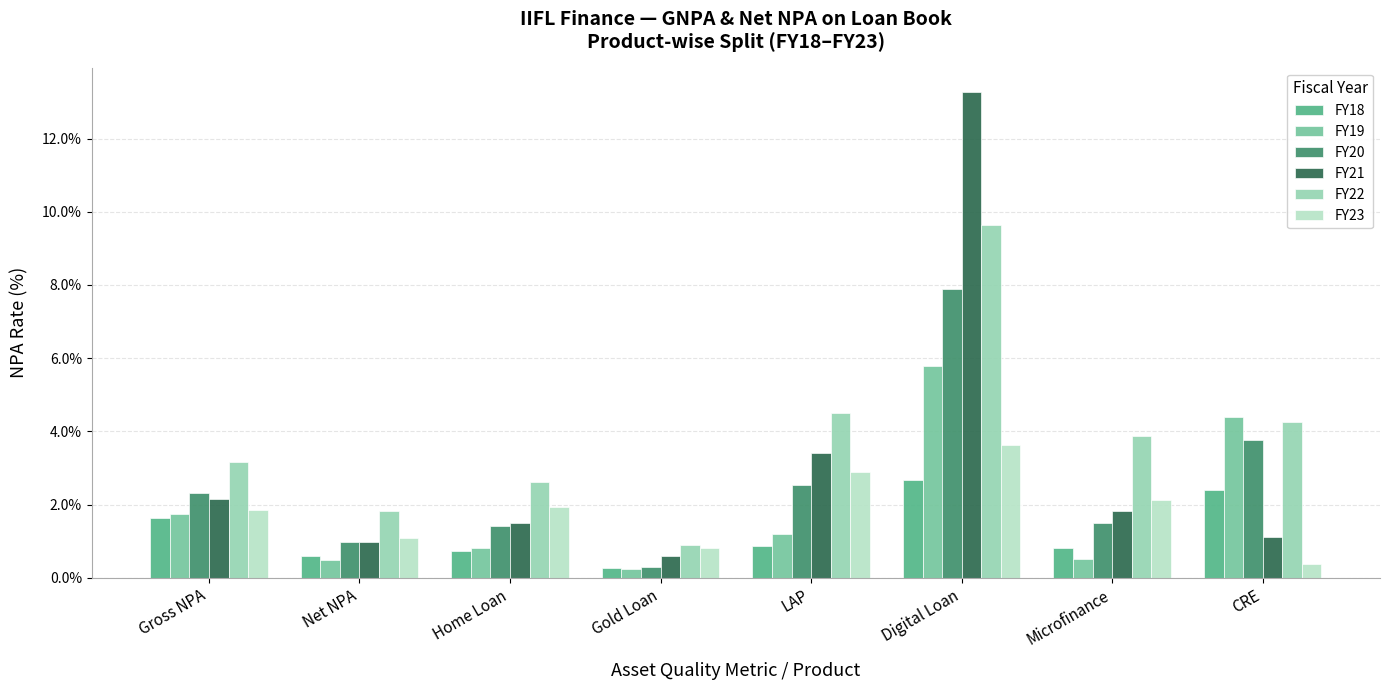

Where is FY22 nearest to the value 0?

Gold Loan